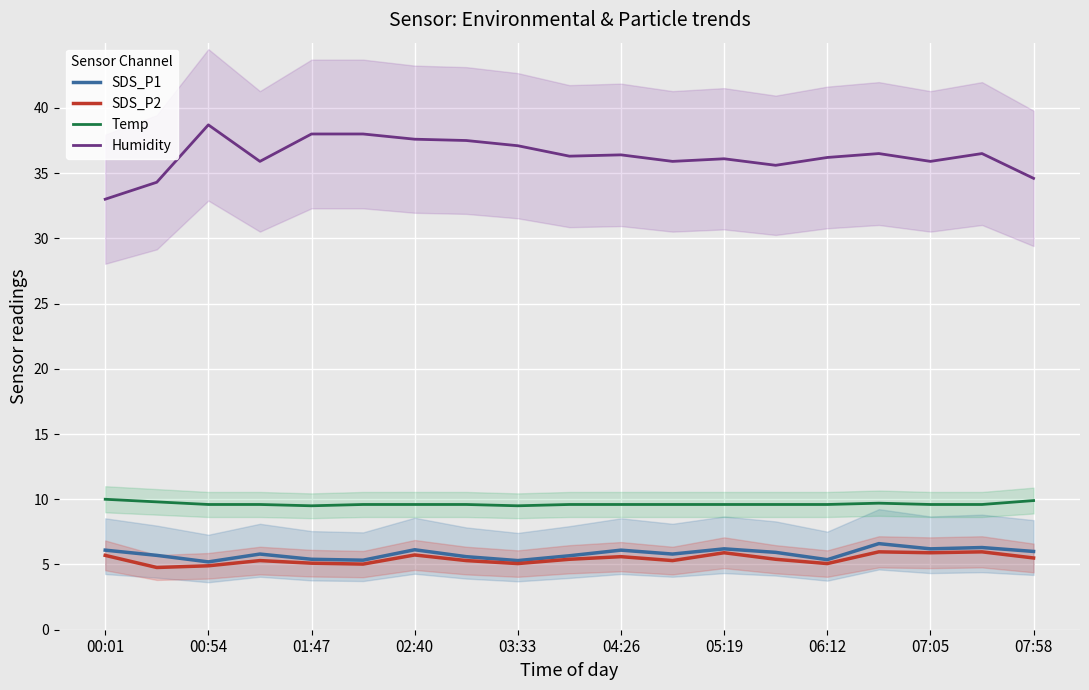

True or false: Humidity and SDS_P2 intersect in this chart.

False